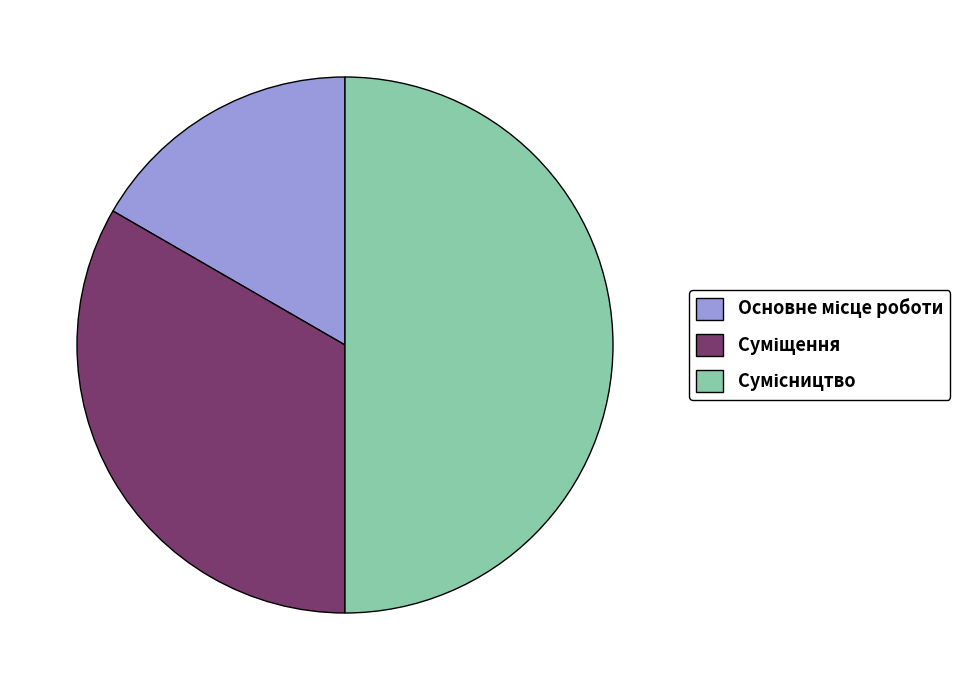

How many segments does this pie chart have?

3